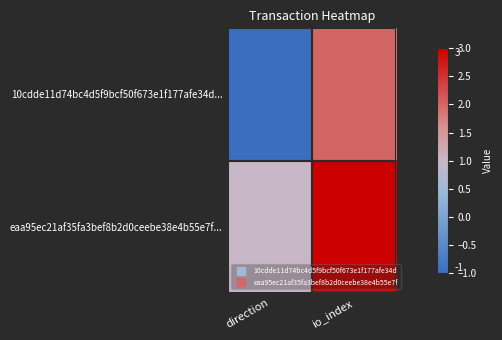

At how many categories does at least one series exceed 1?

1